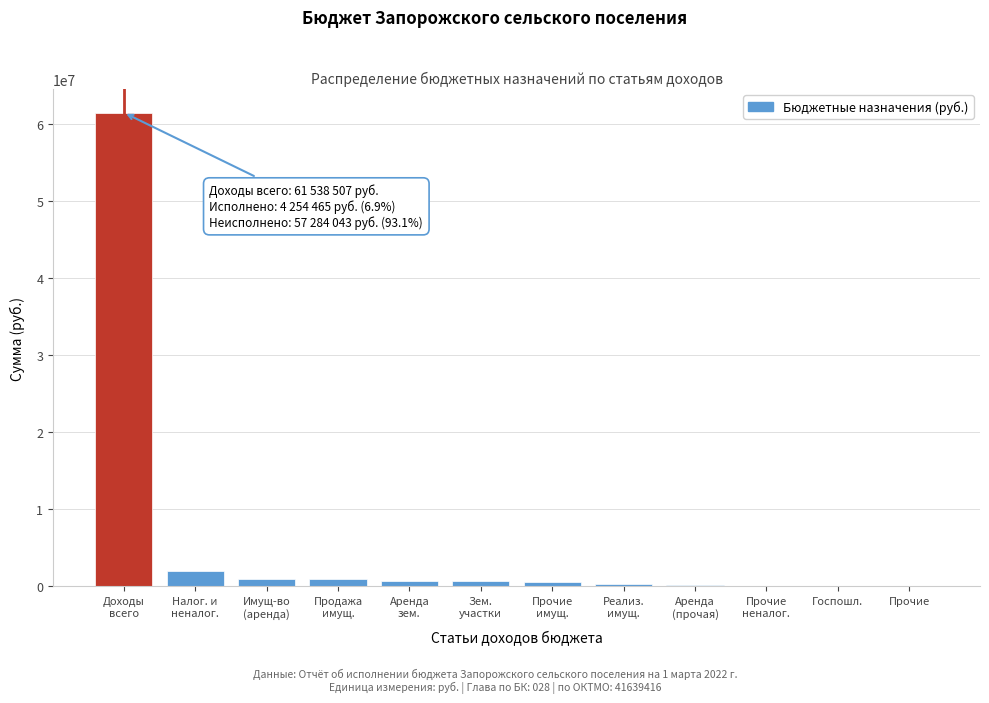

What is the maximum value shown in the chart?

61538507.1